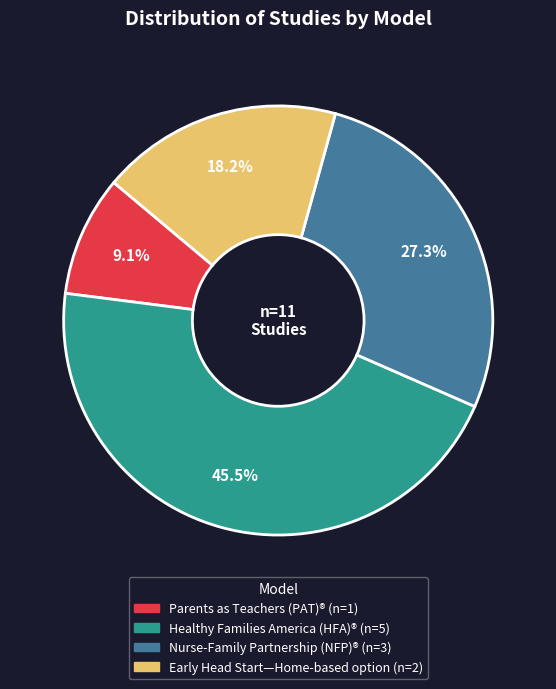

Does any single category account for the majority?

No